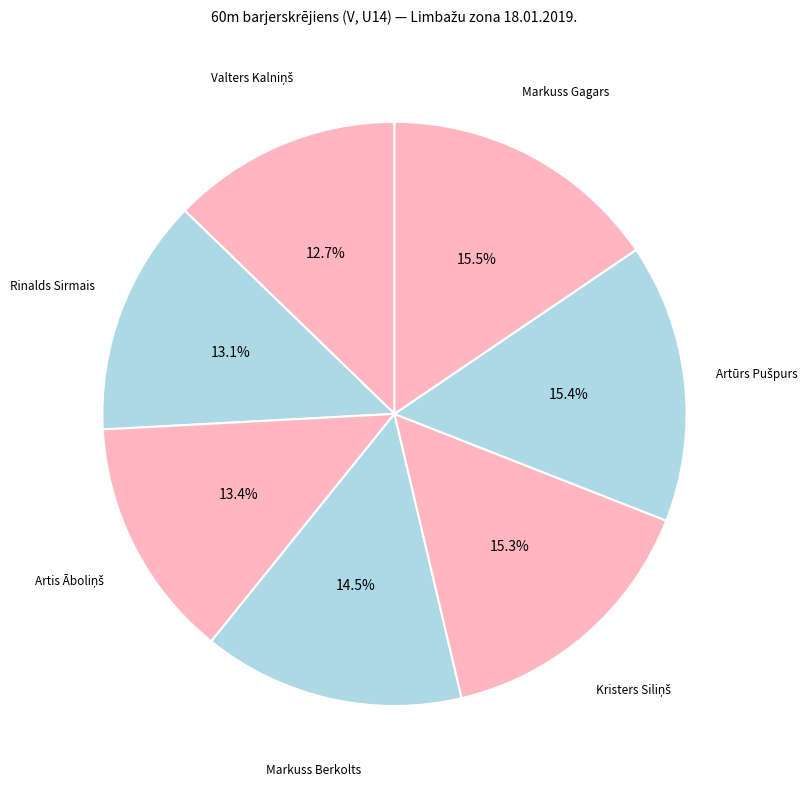

Is there any slice that represents more than half of the pie?

No